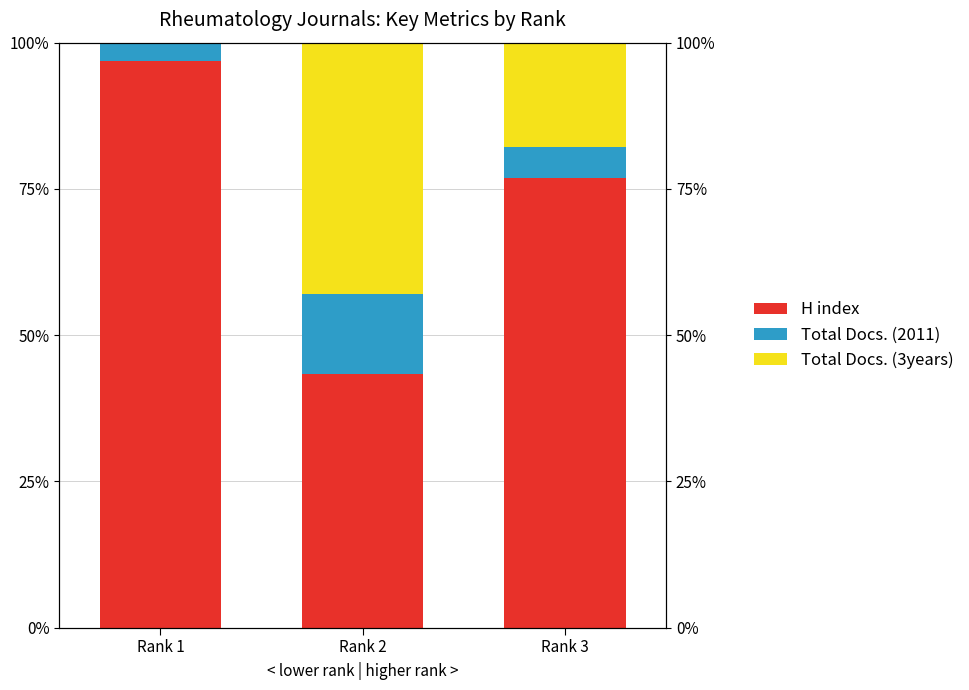

Is the value of H index at Rank 3 greater than the value of Total Docs. (2011) at Rank 2?

Yes